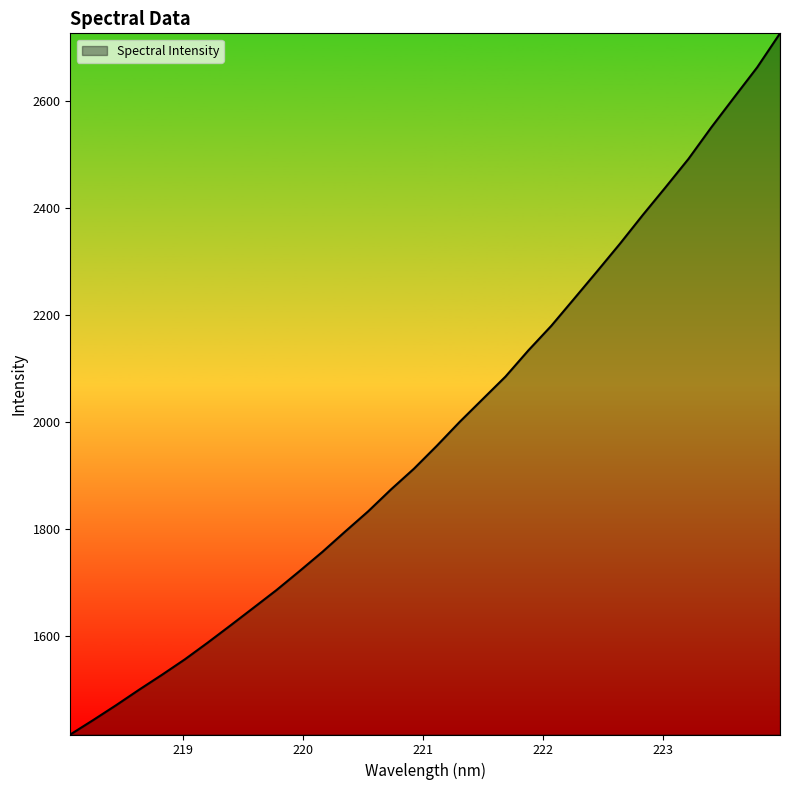

What is the maximum value shown in the chart?

2725.5